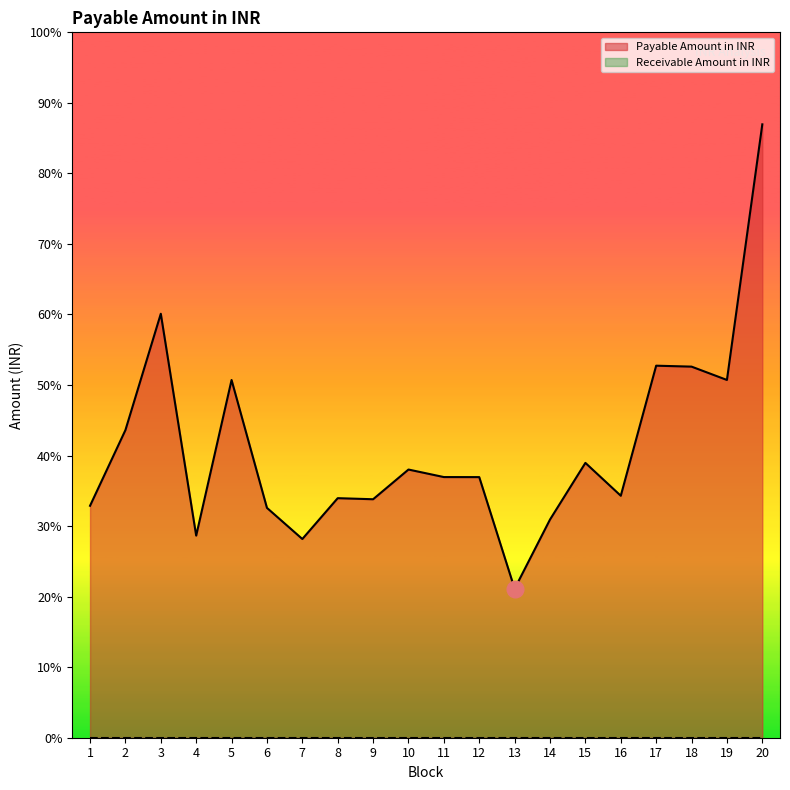

Where is the data nearest to the value 207?

17